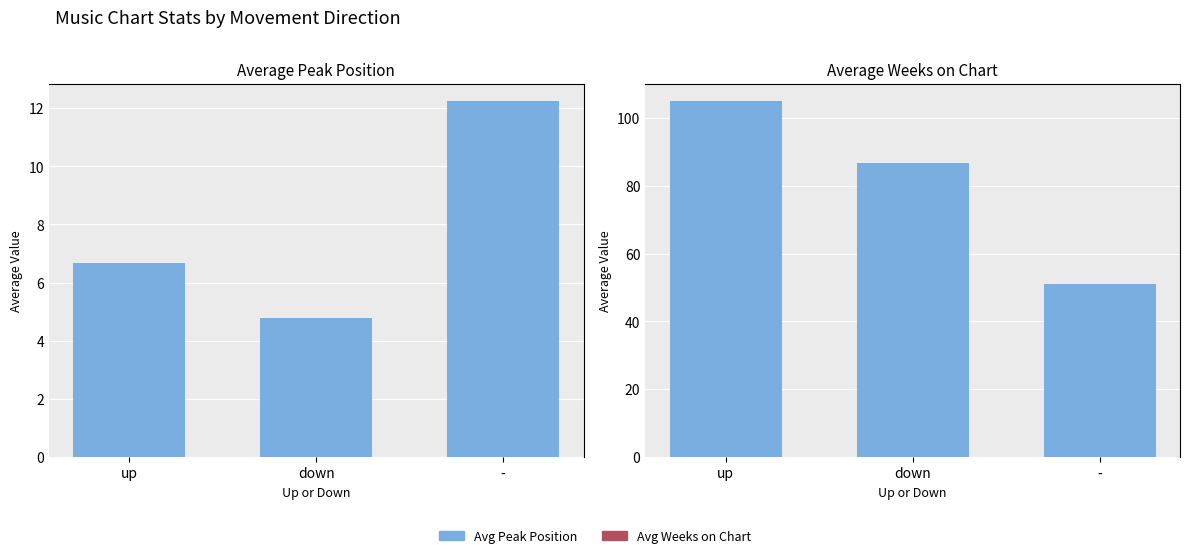

Is it true that Avg Position equals 12.2 at -?

True